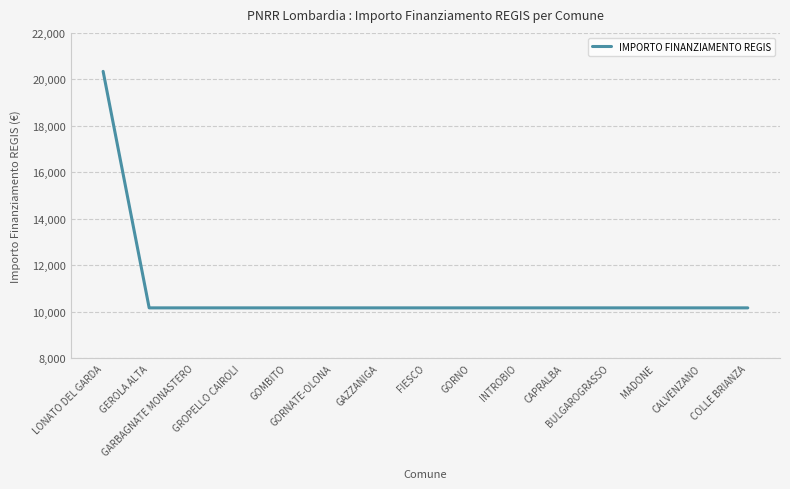

True or false: the data shows 10172 at GROPELLO CAIROLI.

True